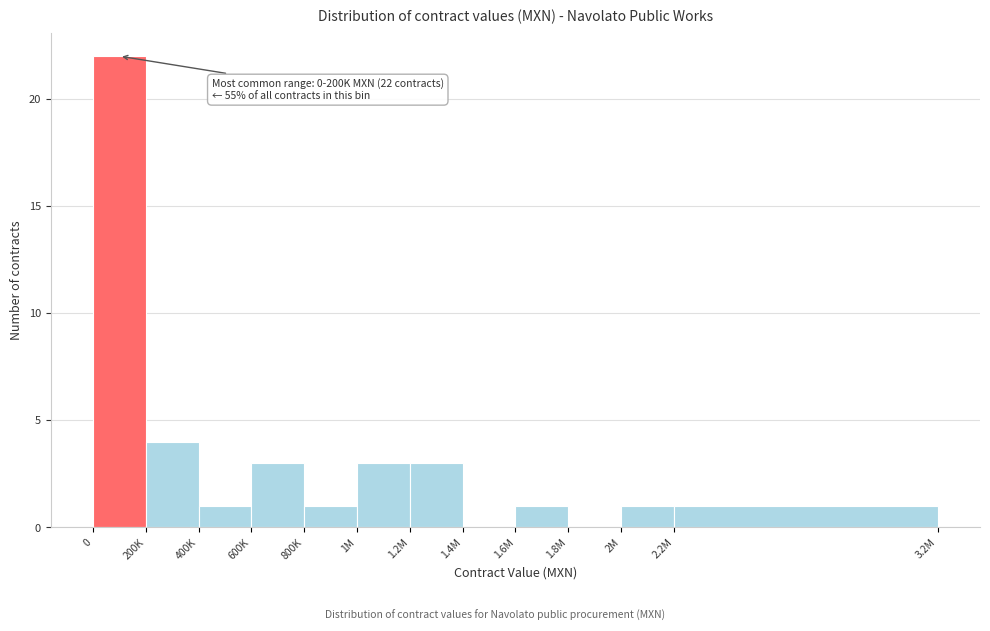

Reading left to right, extract all data points from this chart.

0=22	200K=4	400K=1	600K=3	800K=1	1M=3	1.2M=3	1.4M=0	1.6M=1	1.8M=0	2M=1	2.2M=1